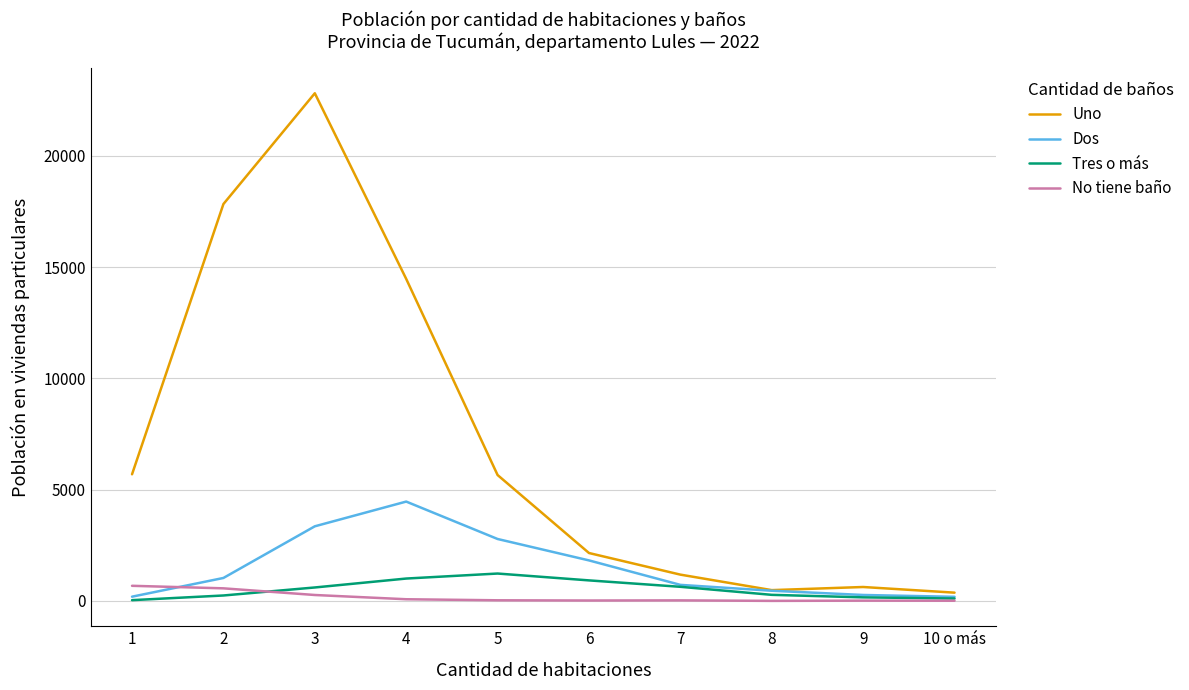

What is the sum of all Tres o más values?

5224